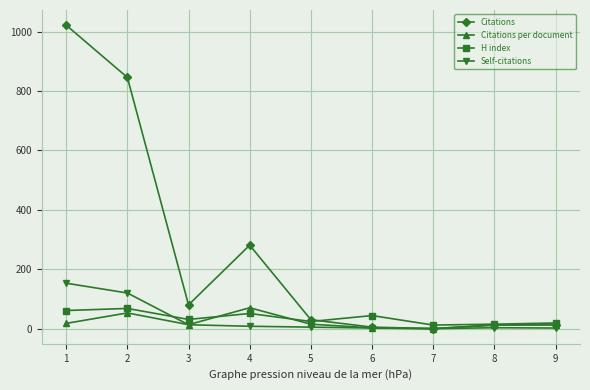

Which series has the largest total across all categories?

Citations